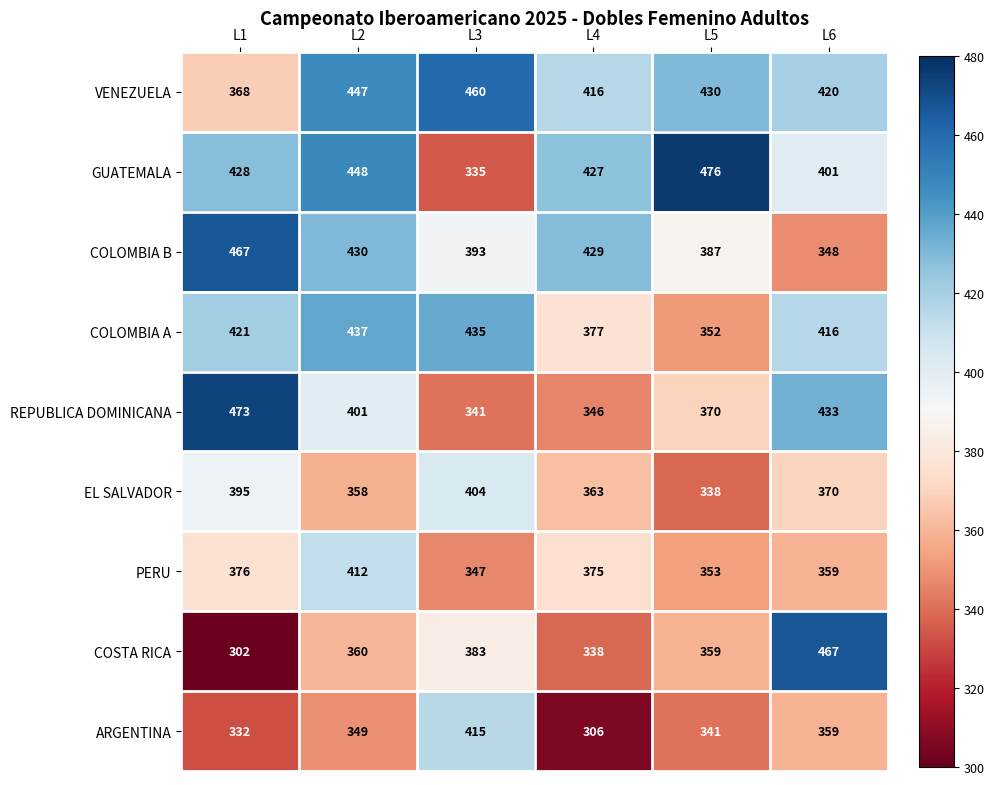

Where does the COLOMBIA B series first go above 429?

L1